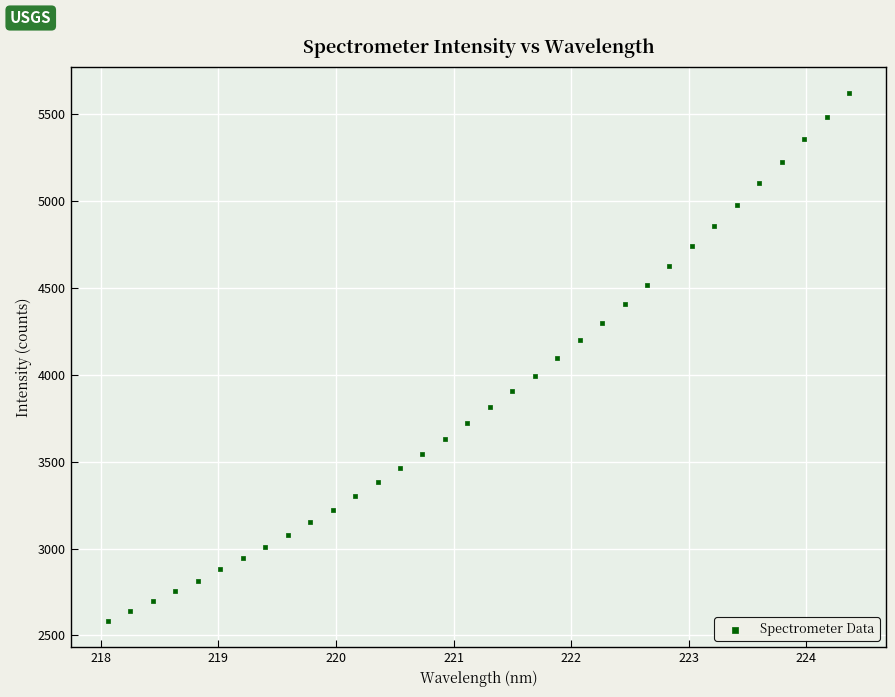

What is the range of Y values (max minus min)?

3037.1